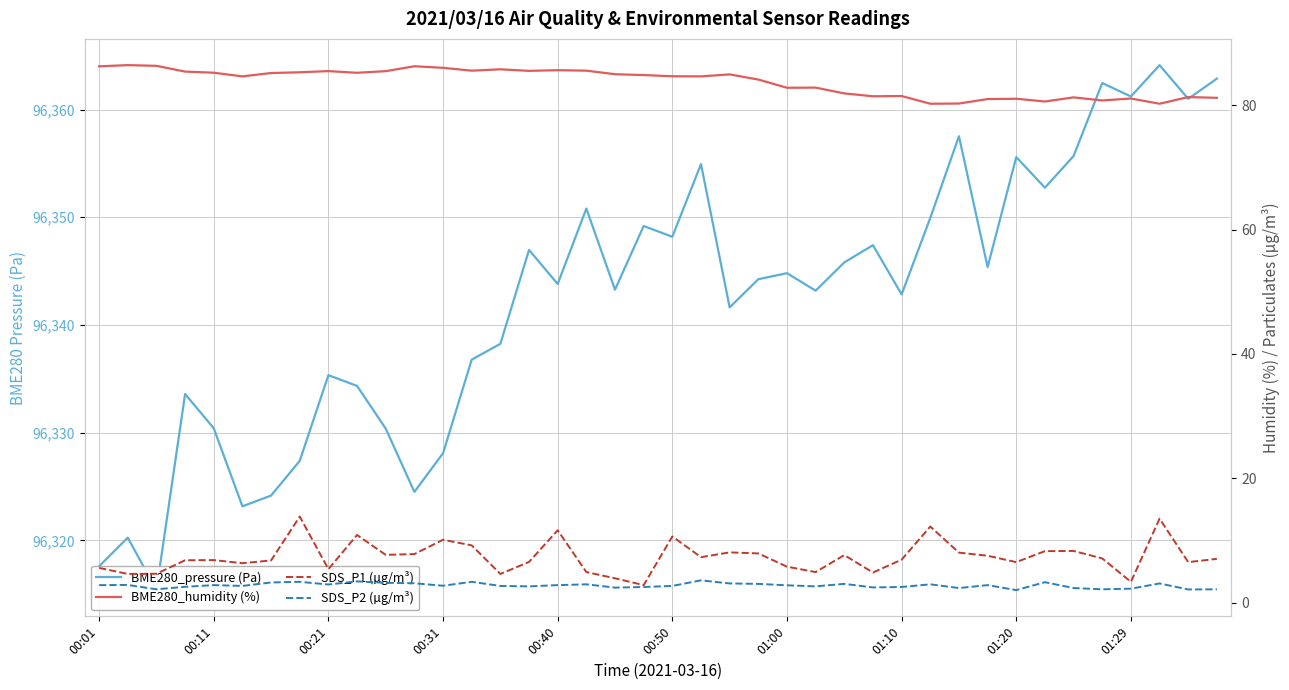

List the series in order of their peak value, lowest first.

SDS_P2 (µg/m³), SDS_P1 (µg/m³), BME280_humidity (%), BME280_pressure (Pa)